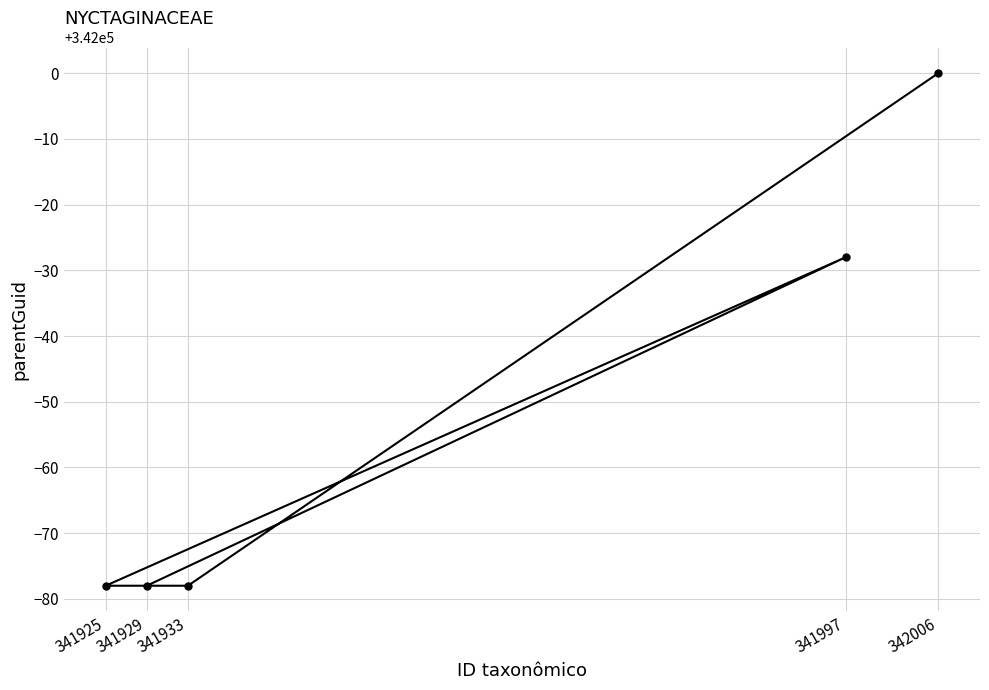

True or false: the data shows 341922 at 341925.

True